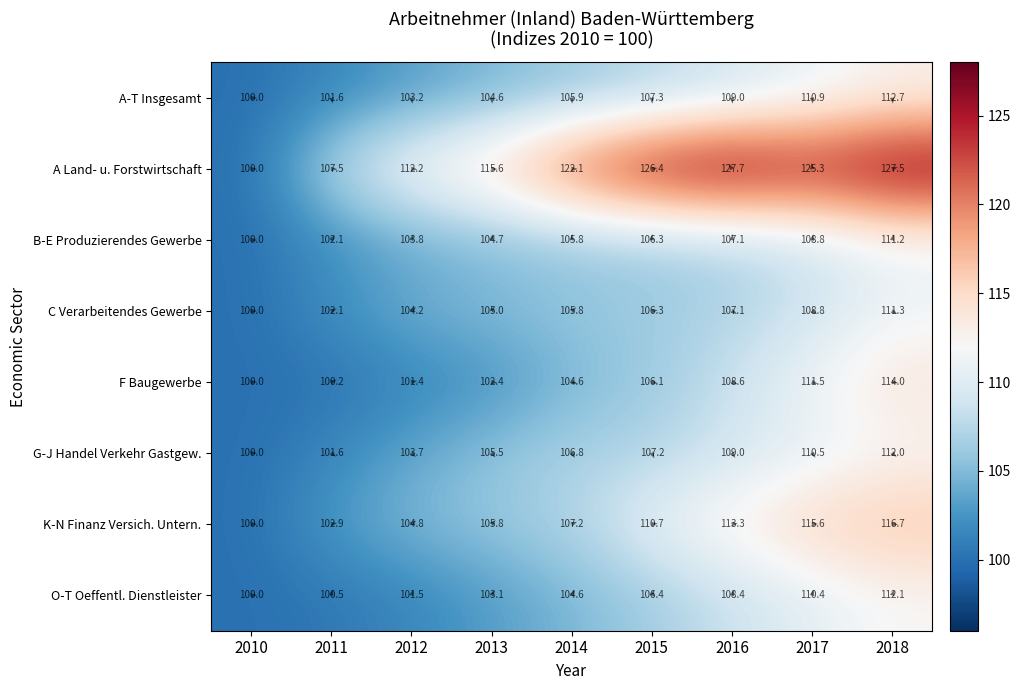

What is the average value of the A-T Insgesamt series?

106.1